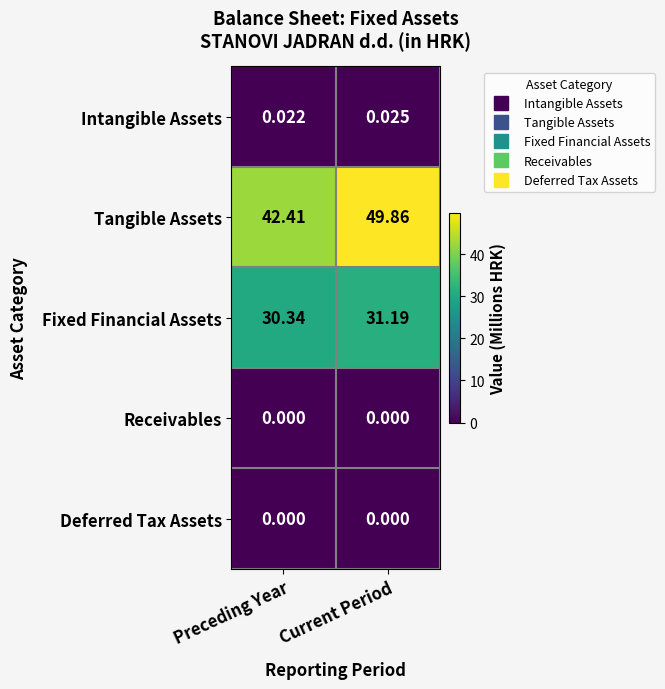

List the labels in order of Intangible Assets value, largest first.

Current Period, Preceding Year